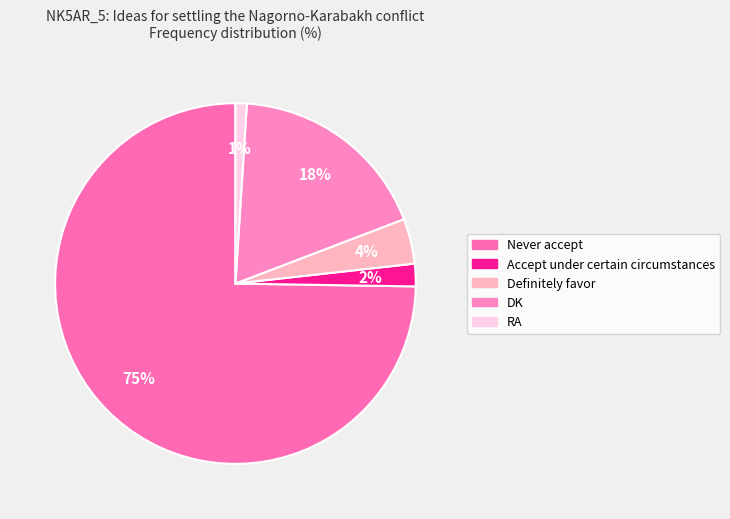

Do DK and Definitely favor together represent more than half of the pie?

No